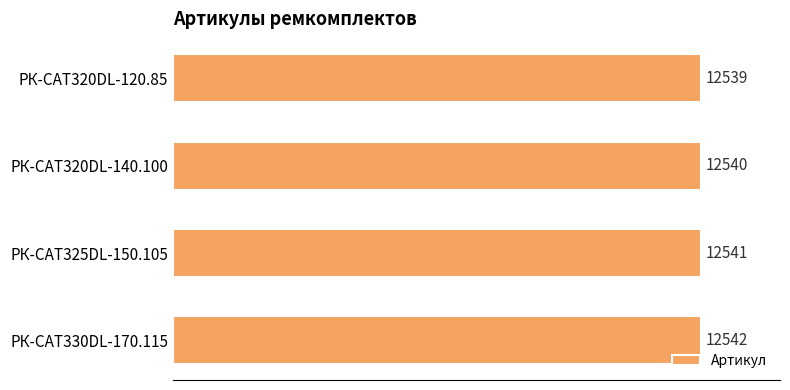

Reading top to bottom, transcribe all the data shown in this chart.

РК-CAT320DL-120.85=12539	РК-CAT320DL-140.100=12540	РК-CAT325DL-150.105=12541	РК-CAT330DL-170.115=12542